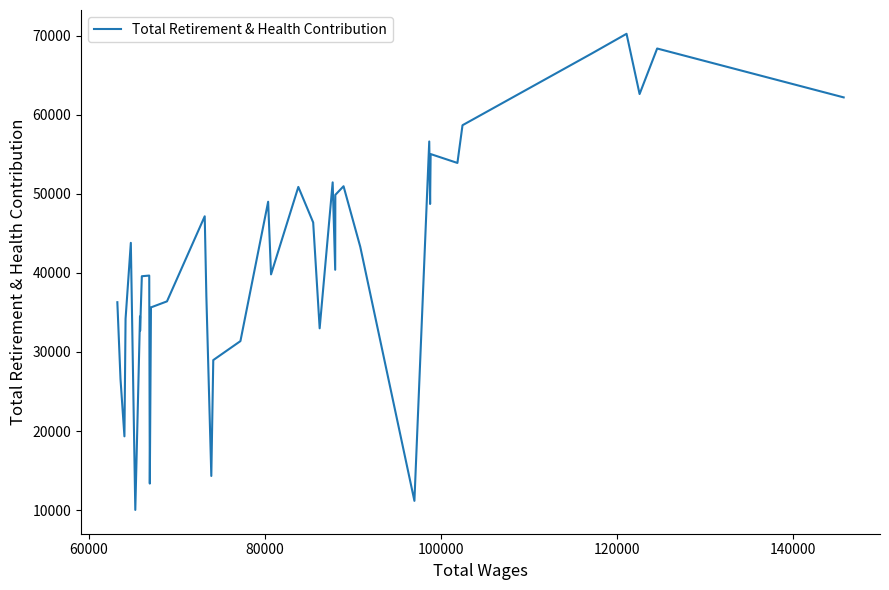

Count the number of categories in the chart.

40